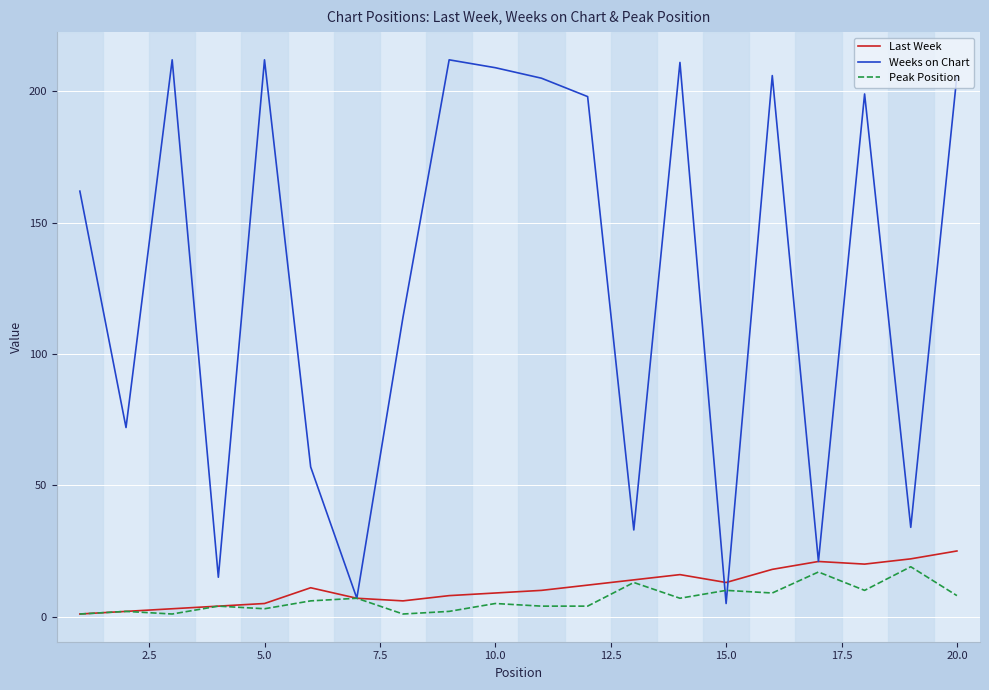

Which series has the largest total across all categories?

Weeks on Chart